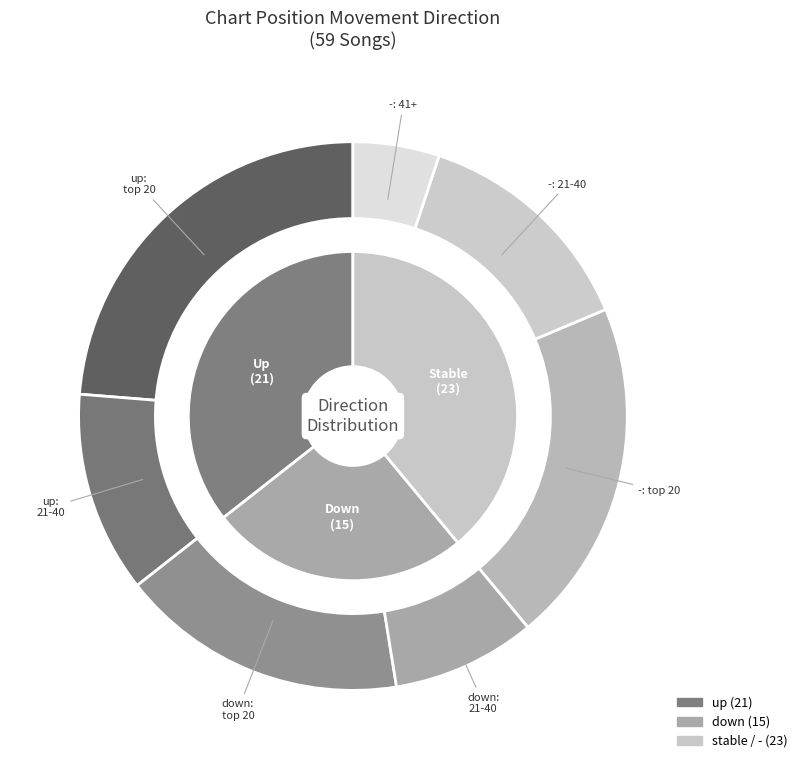

Count the number of slices in the pie.

3